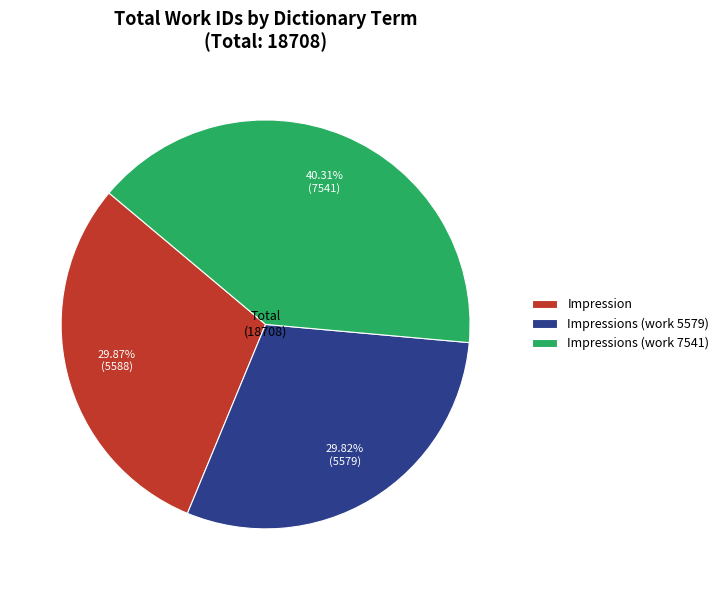

What is the ratio of the value at Impressions (work 5579) to the value at Impressions (work 7541)?

0.7